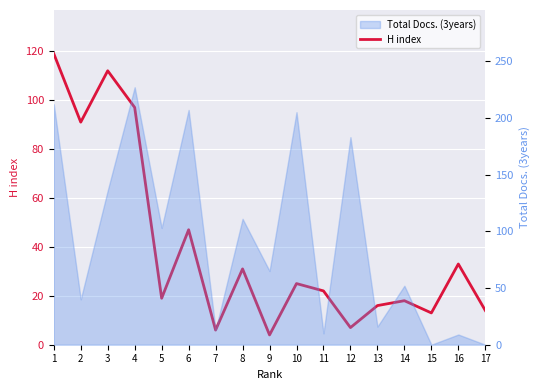

List the labels in order of value, smallest first.

9, 7, 12, 15, 17, 13, 14, 5, 11, 10, 8, 16, 6, 2, 4, 3, 1